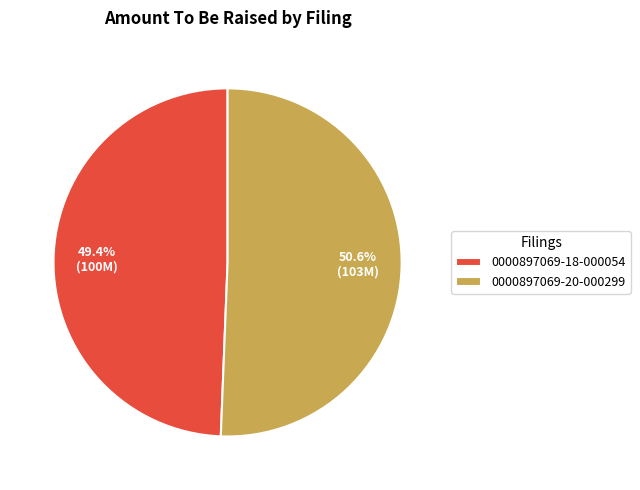

To the nearest percent, what is the difference between the 0000897069-20-000299 and 0000897069-18-000054 slice percentages?

1%